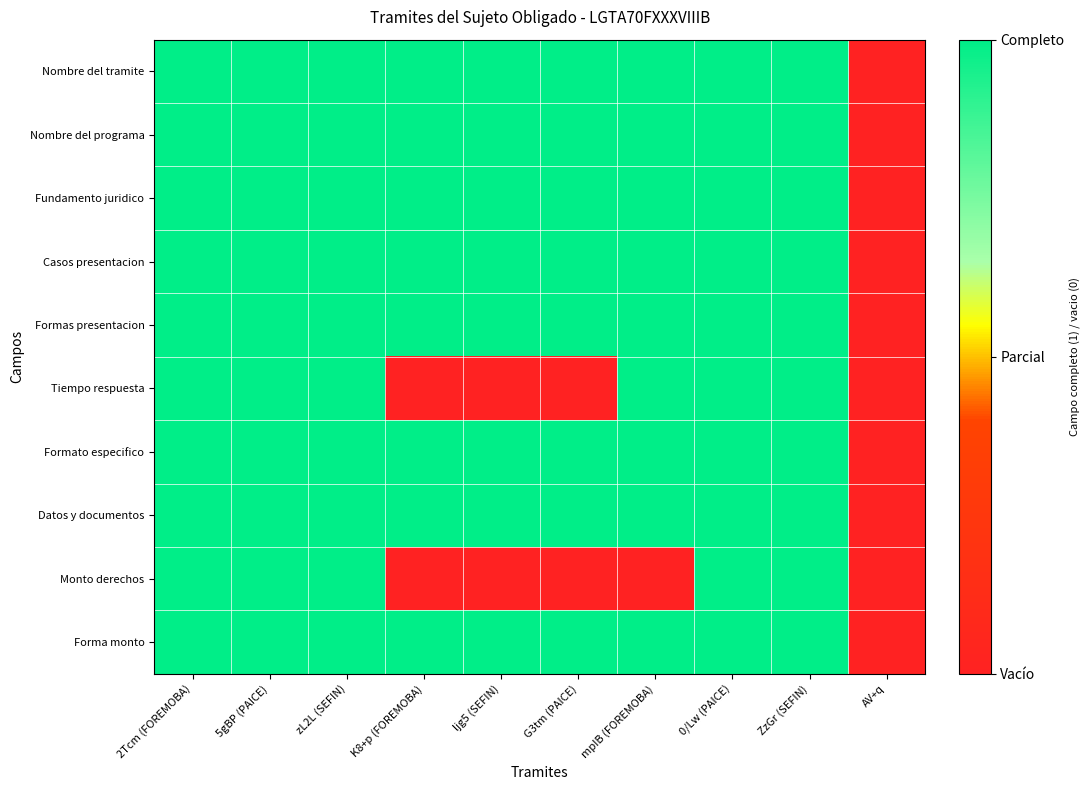

At how many categories does at least one series exceed 0?

9